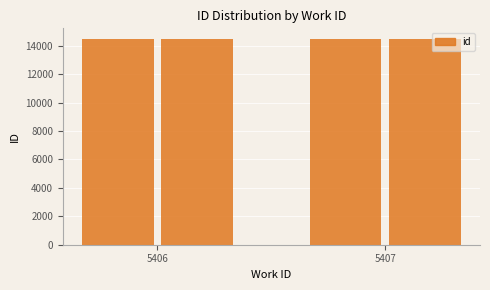

Which has a higher value, 5406 or 5407?

5407